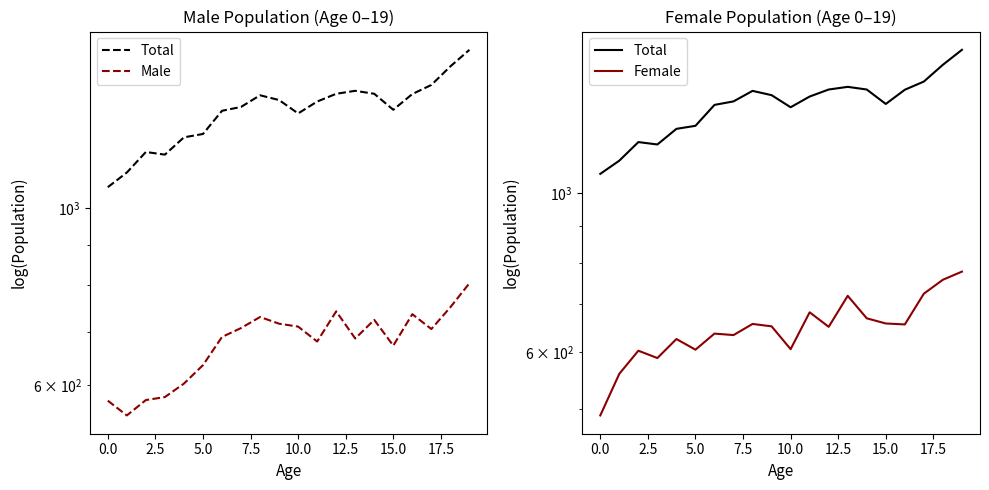

The Total series shows 2330 at 12. True or false?

False